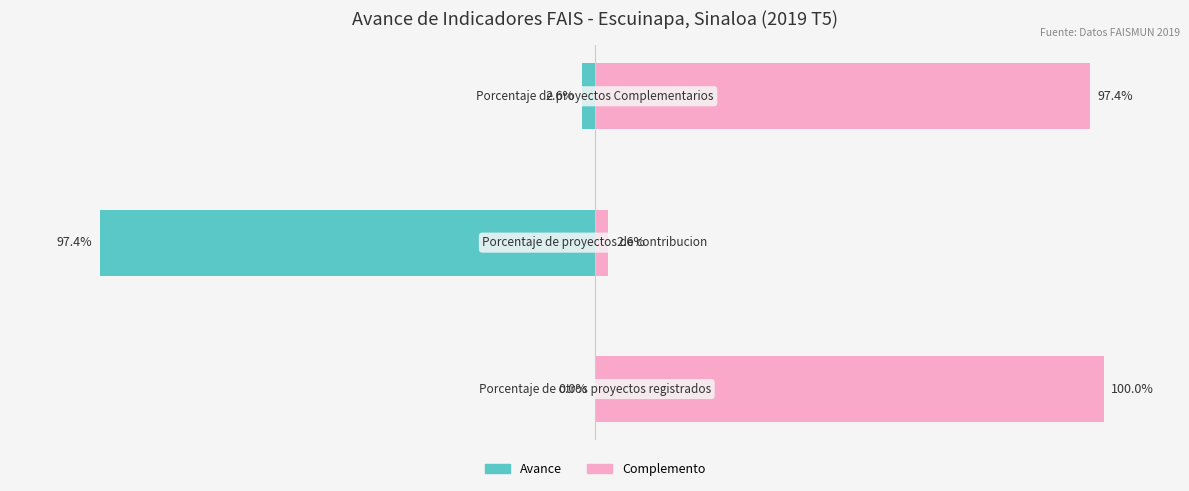

How many bars are there in each group?

2